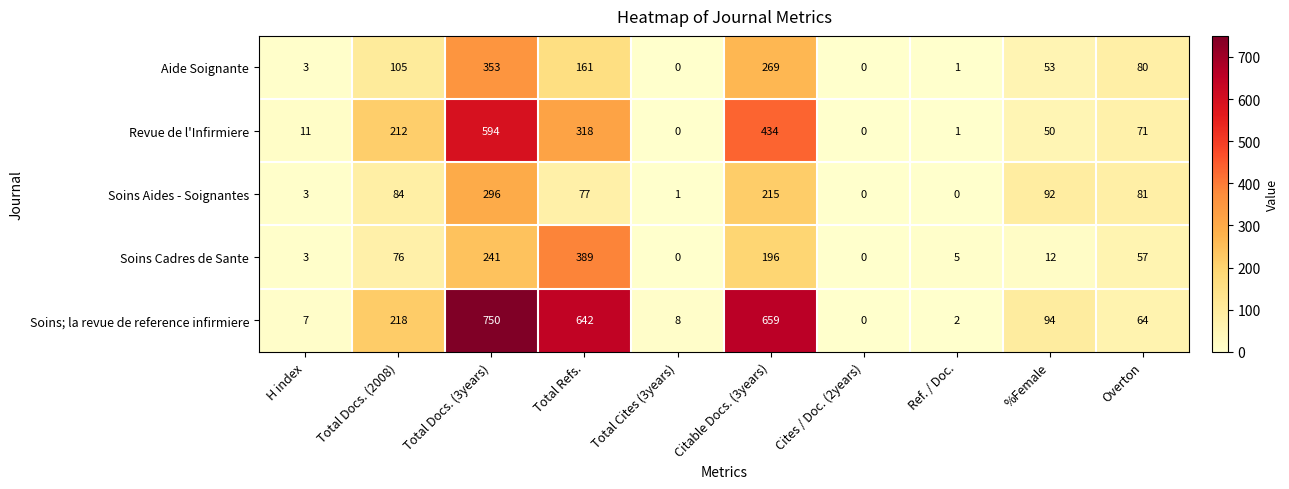

Where is Soins; la revue de reference infirmiere nearest to the value 375?

Total Docs. (2008)